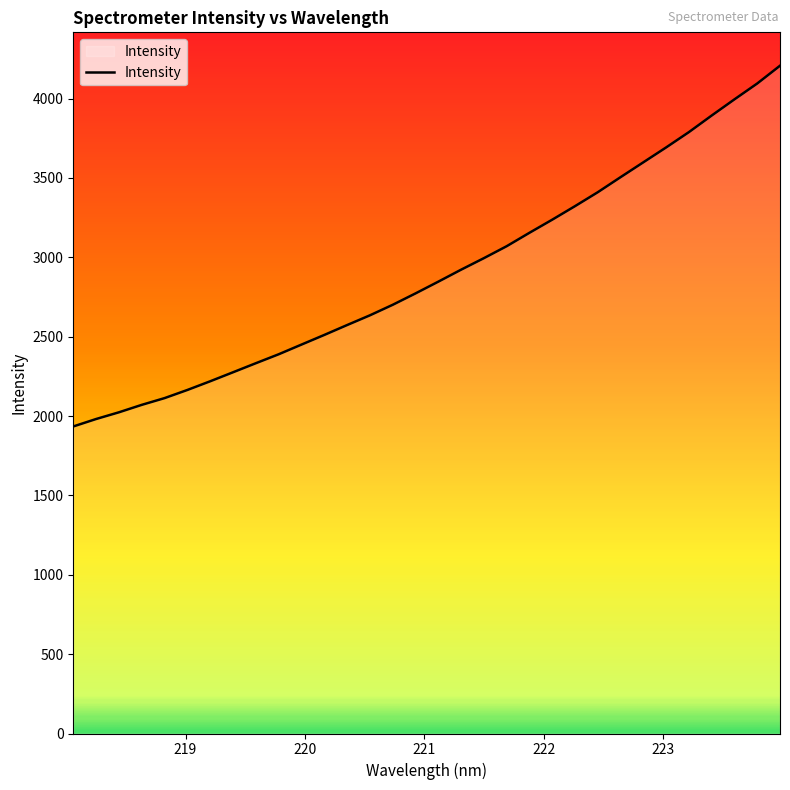

What is the difference between the maximum and minimum values?

2272.5